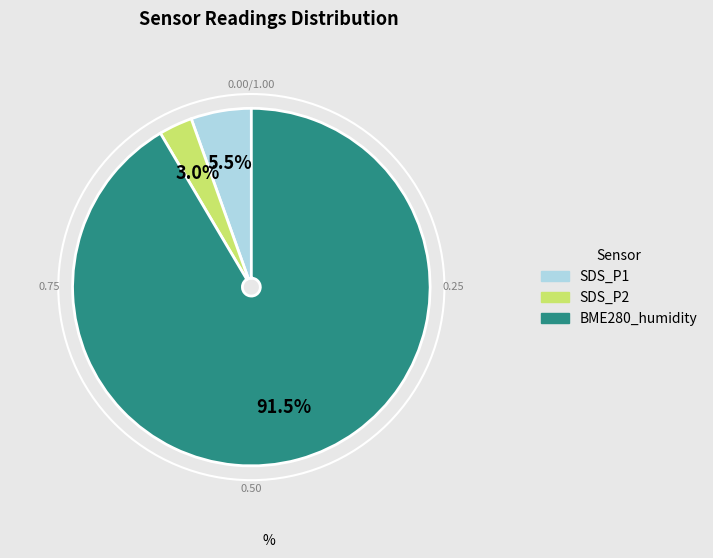

Does any single category account for the majority?

Yes